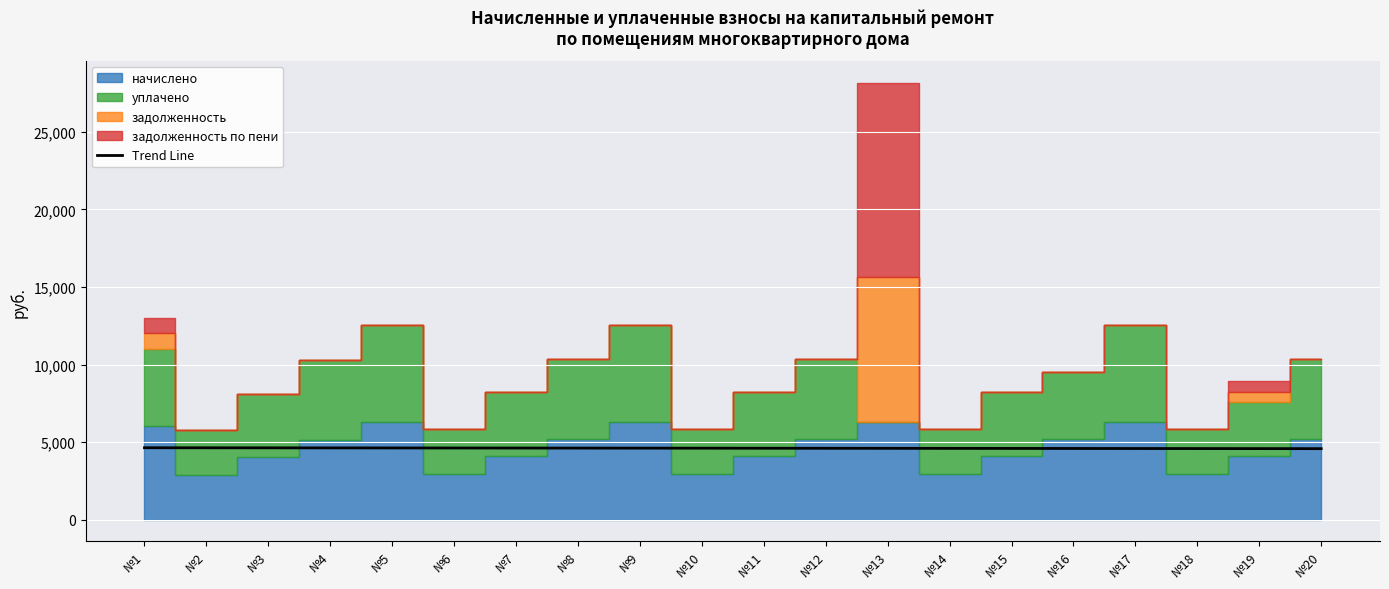

The value of Trend Line at №18 is 4577.2. True or false?

True